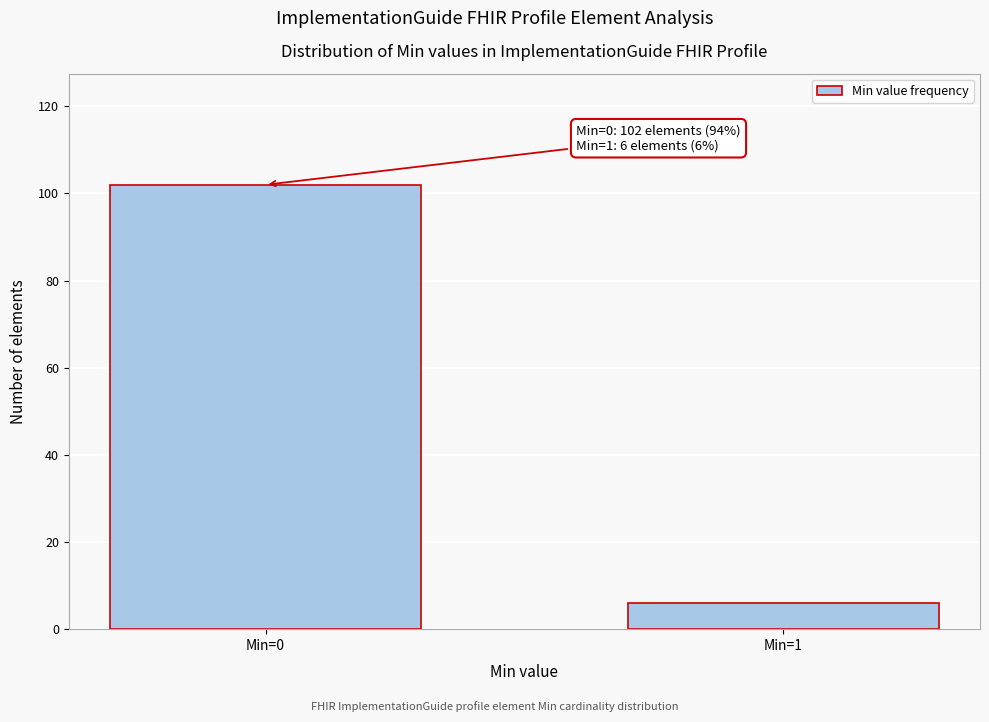

Reading left to right, extract all data points from this chart.

Min=0=102	Min=1=6